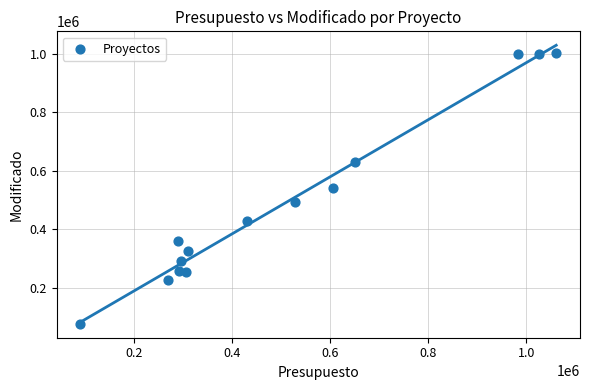

What is the range of Y values (max minus min)?

924772.2